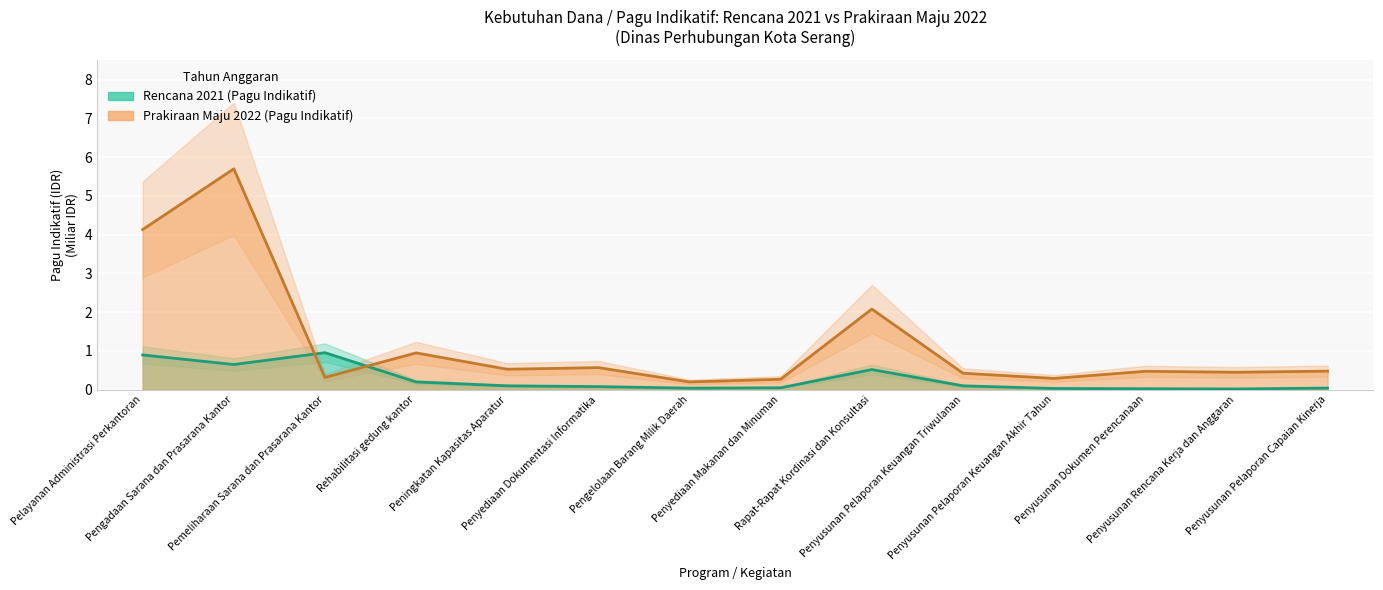

The value of Rencana 2021 (Pagu Indikatif) at Pemeliharaan Sarana dan Prasarana Kantor is 1.0. True or false?

True